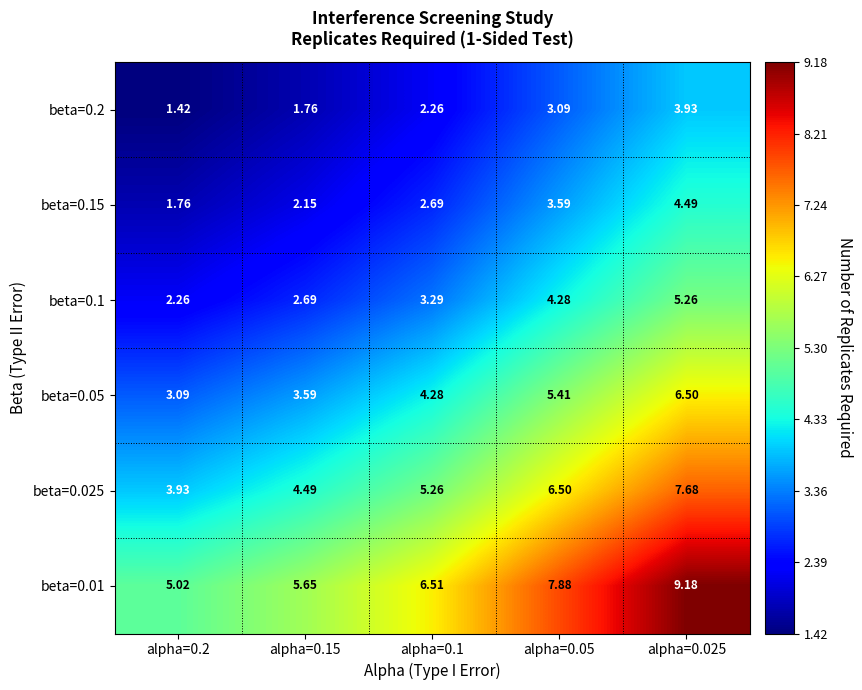

Is the value of beta=0.05 at alpha=0.1 greater than the value of beta=0.1 at alpha=0.2?

Yes